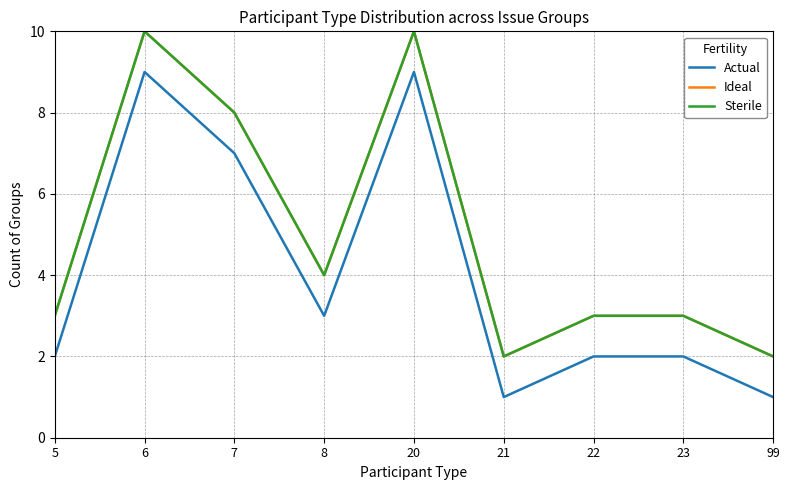

How many lines are shown in the chart?

3